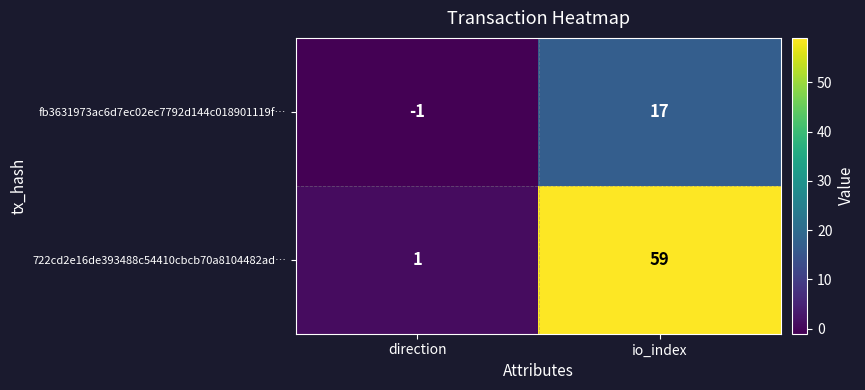

Reading left to right, list all the values displayed in this chart.

fb3631973ac6d7ec02ec7792d144c018901119f…: direction=-1	io_index=17
722cd2e16de393488c54410cbcb70a8104482ad…: direction=1	io_index=59